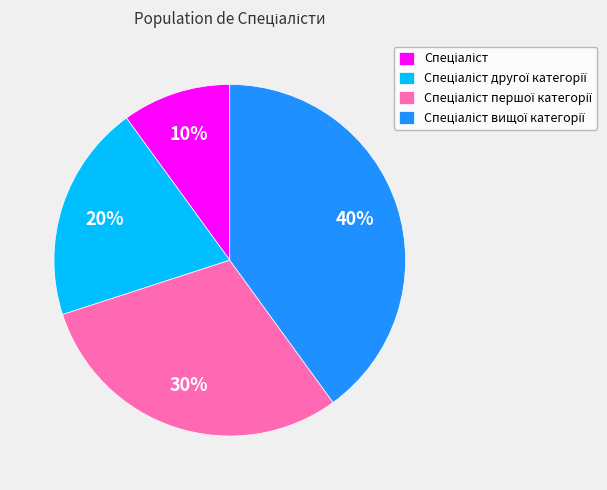

How many slices are in this pie chart?

4